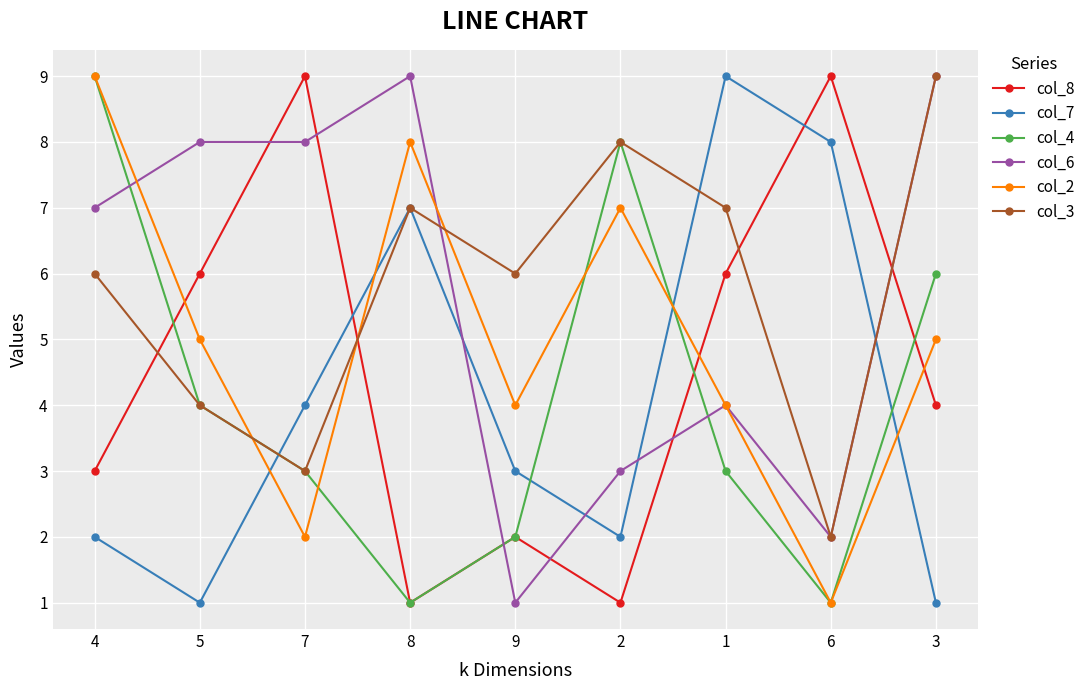

What is the difference between the maximum and minimum values in the col_2 series?

8